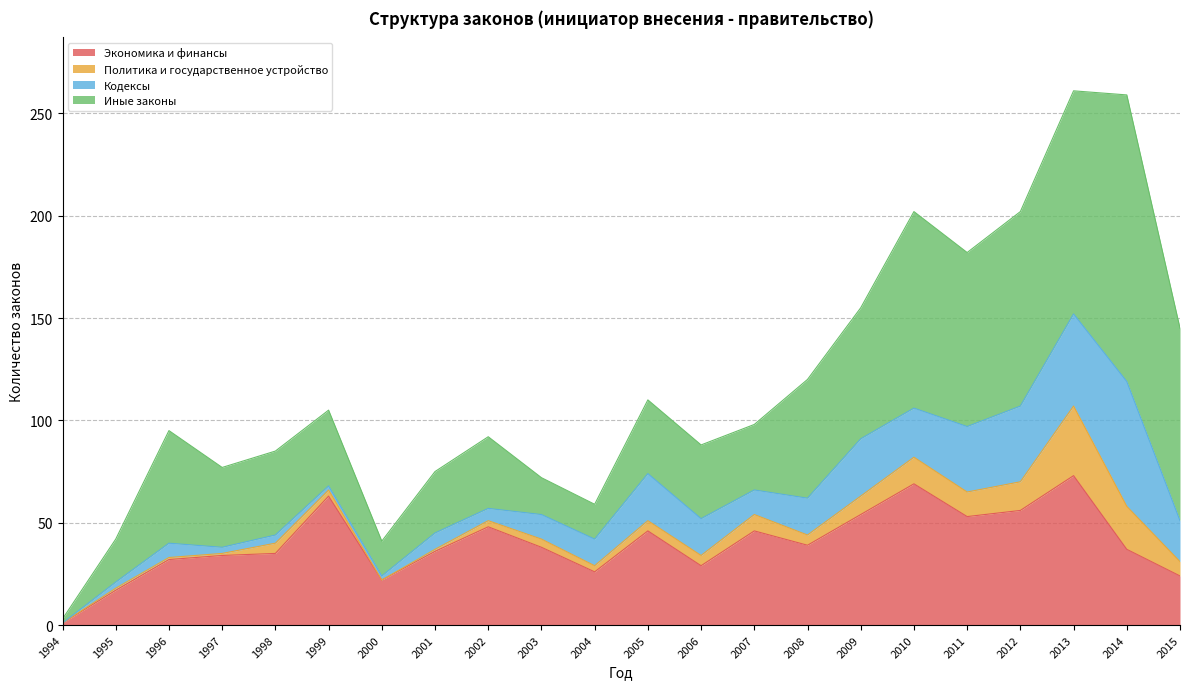

What is the difference between the Кодексы values at 1999 and 2015?

18